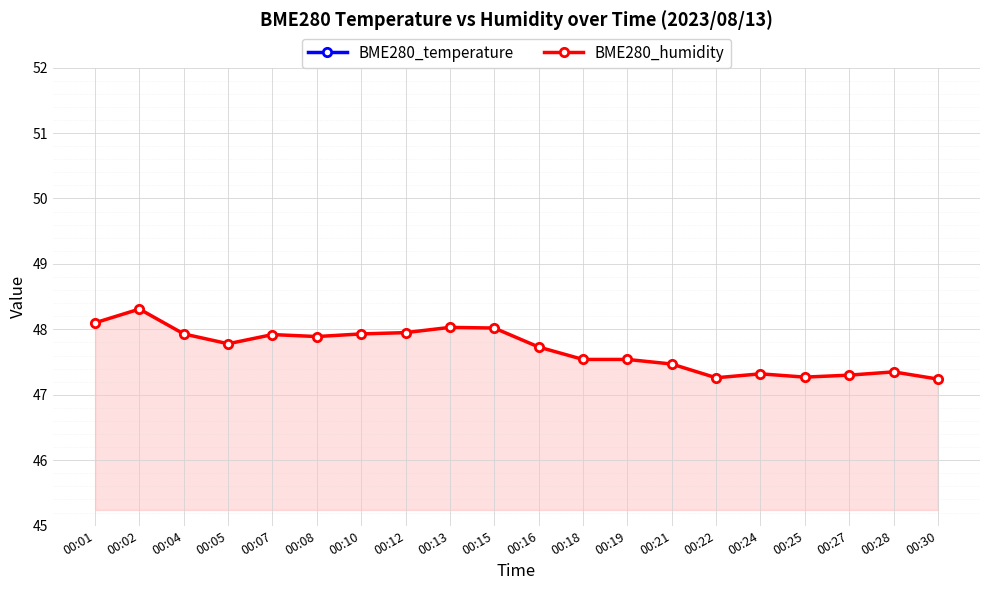

Where is the first local maximum for BME280_temperature?

00:10